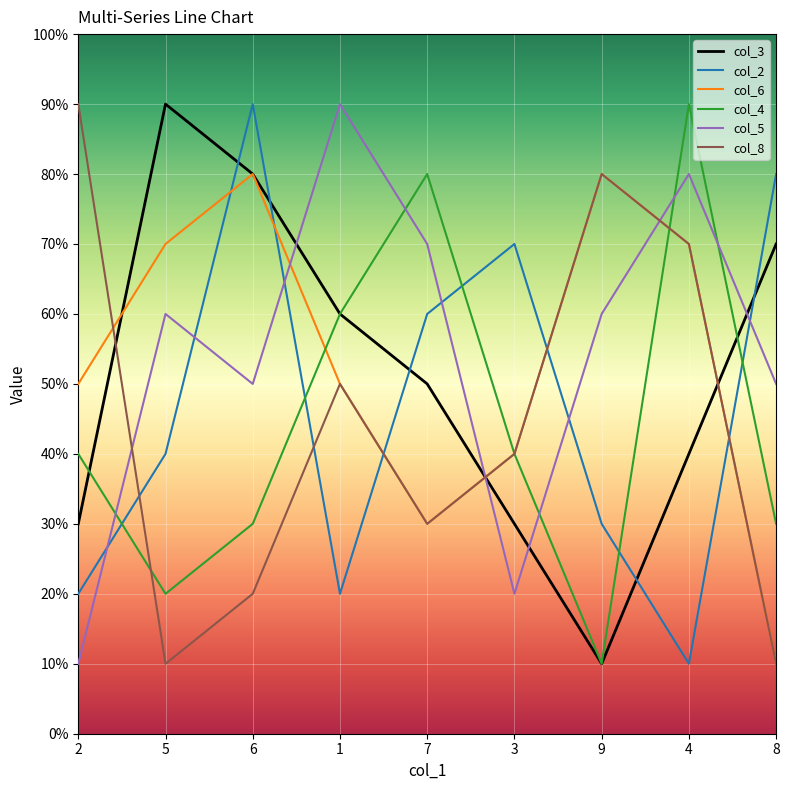

Which category has the highest value in the col_3 series?

5